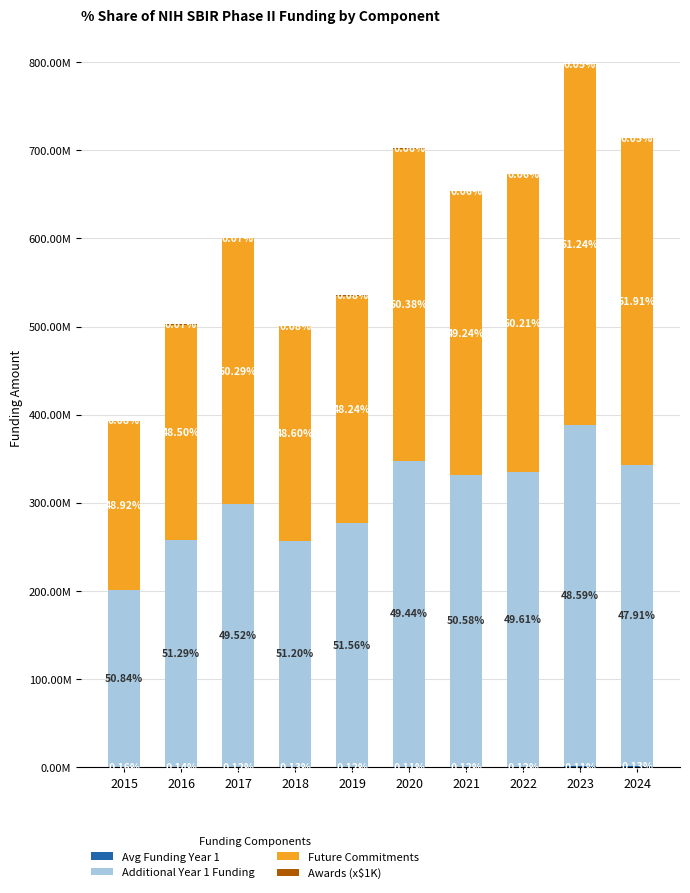

What is the sum of the Future Commitments values at 2021 and 2016?

565673333.0